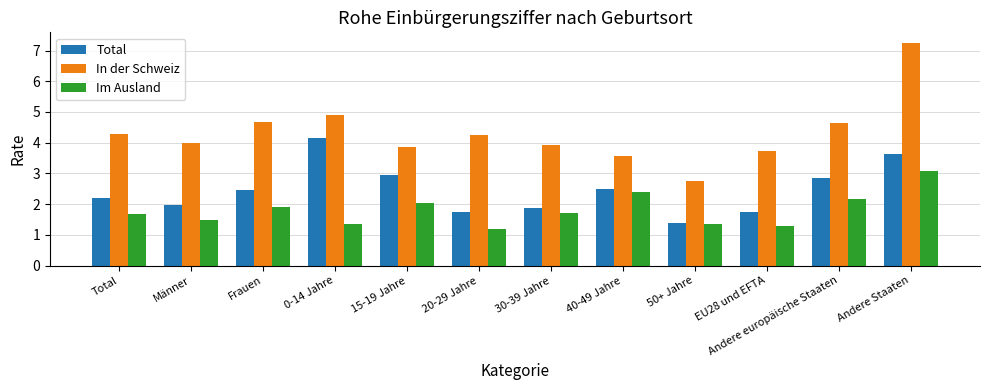

What position from the left is Andere Staaten?

12